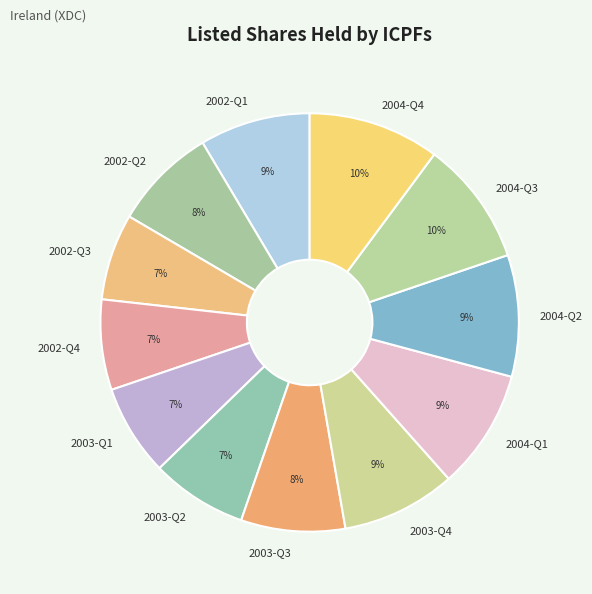

Does 2002-Q2 account for over 50% of the chart?

No